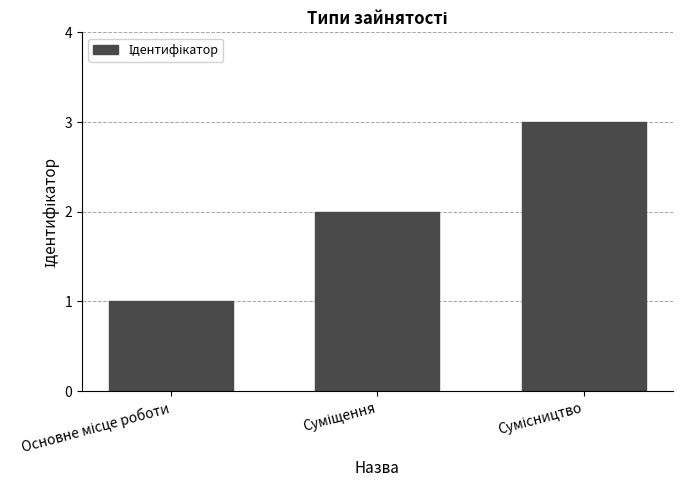

What is the greatest value displayed?

3